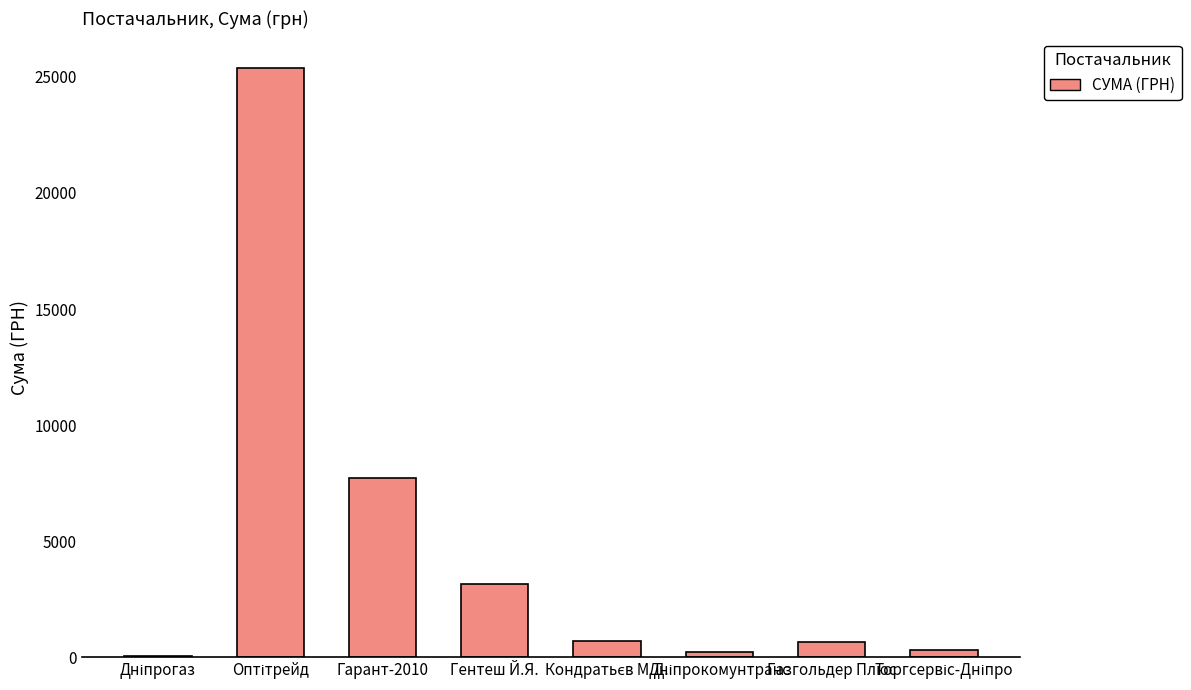

At which label is the value closest to 12729?

Гарант-2010